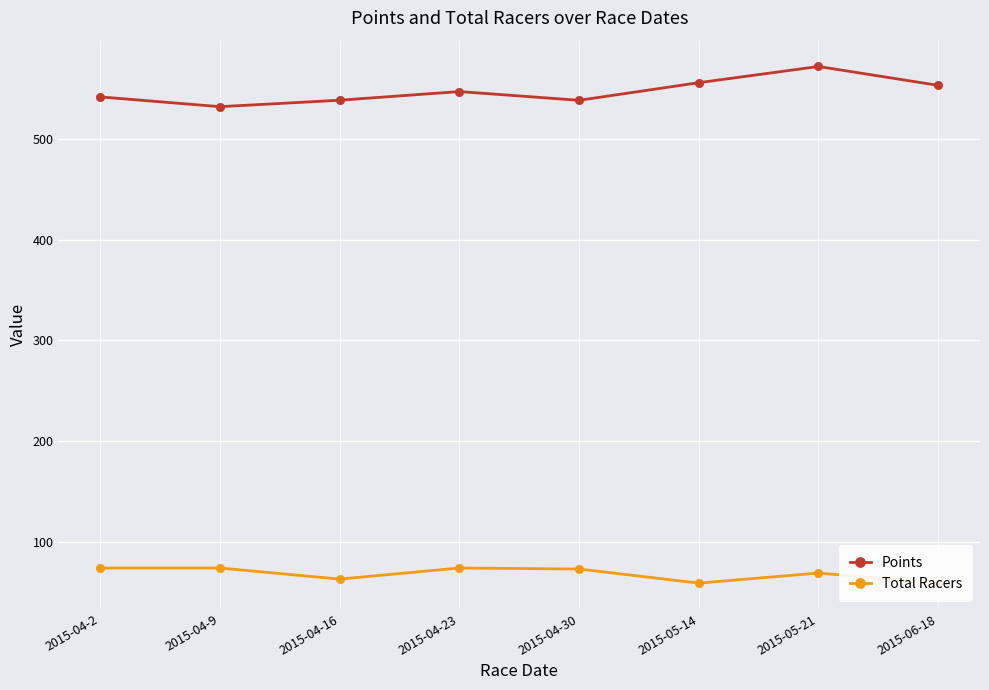

Between 2015-04-23 and 2015-05-14, which series saw the biggest shift?

Total Racers